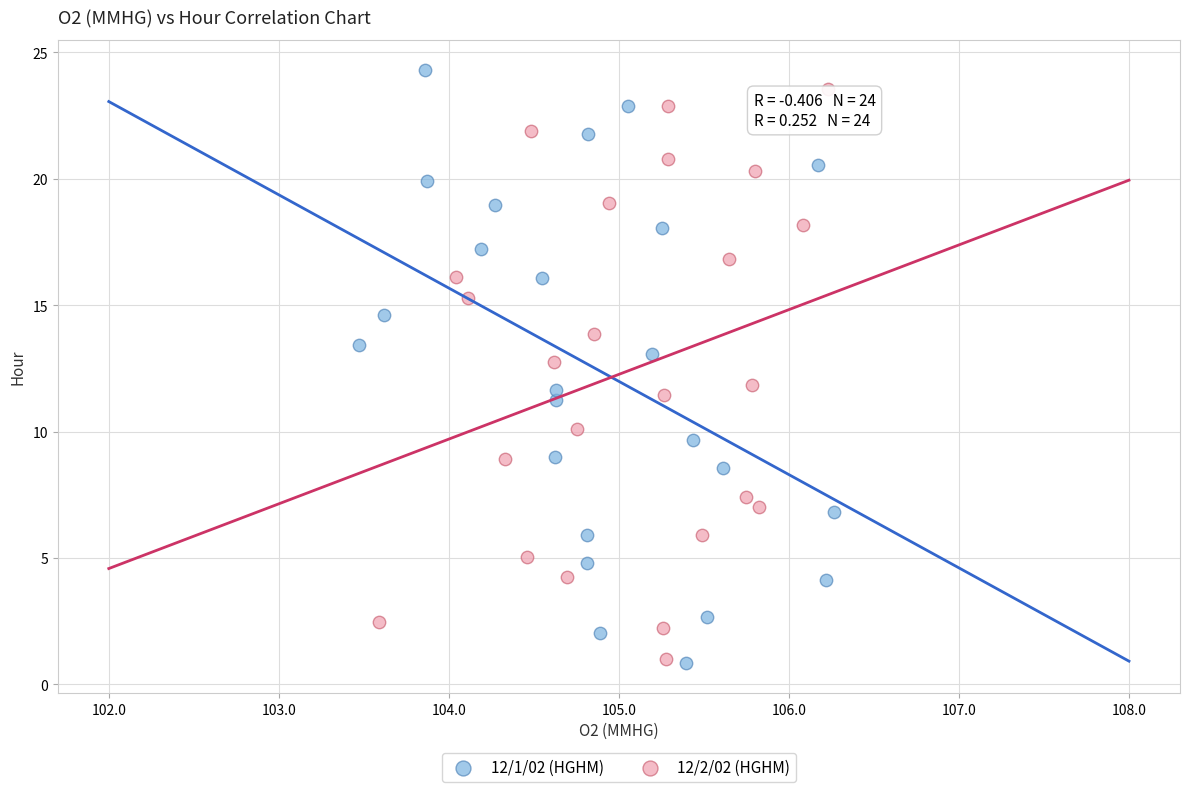

Which series has the largest Y range (max minus min)?

12/1/02 (HGHM)